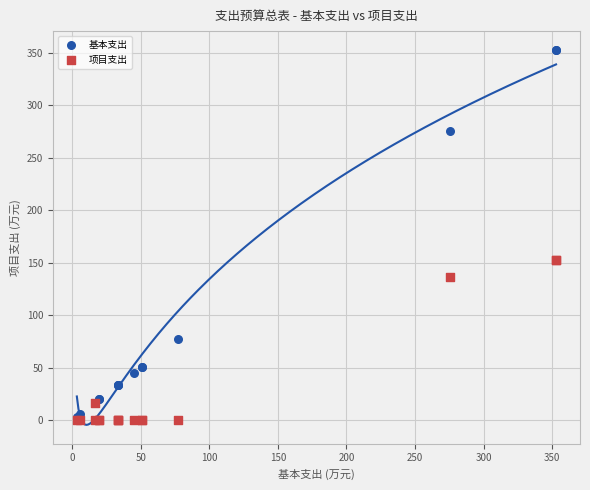

Which series has the widest spread of Y values?

基本支出